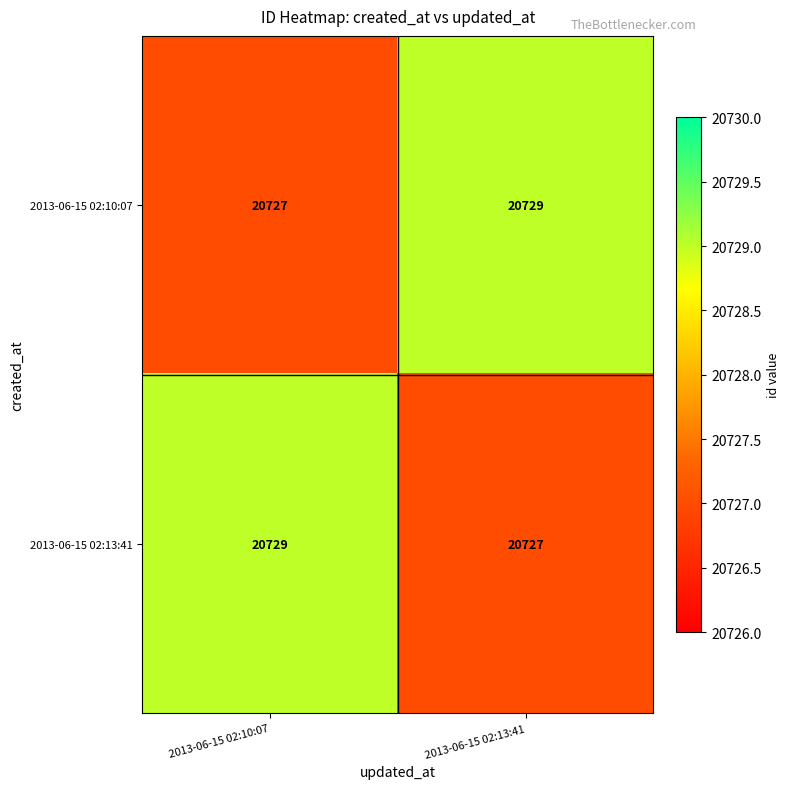

The value of 2013-06-15 02:10:07 at 2013-06-15 02:13:41 is 32961. True or false?

False